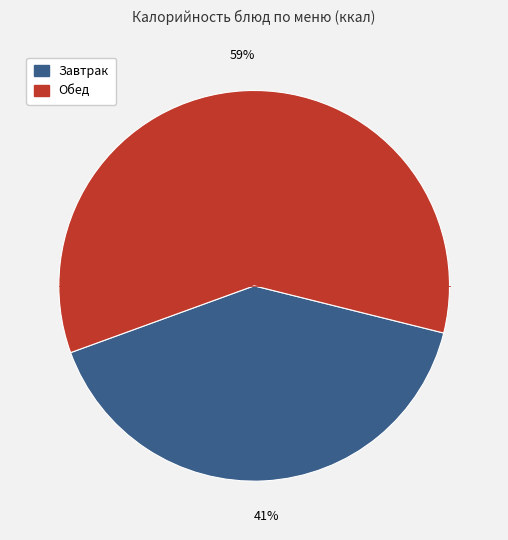

Is there a majority slice in this chart?

Yes